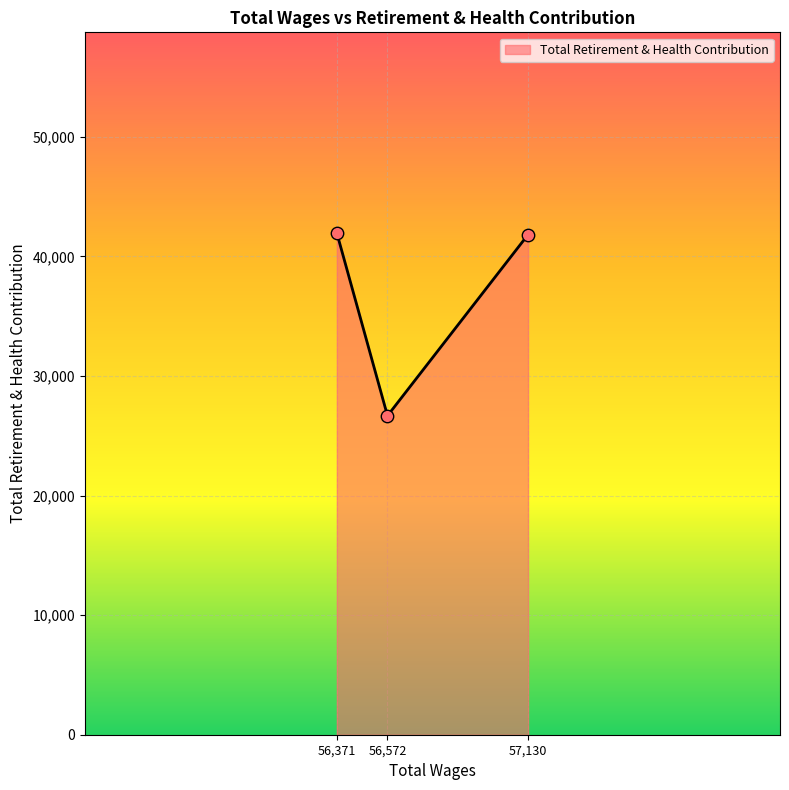

What is the change in value from 56,371 to 56,572?

-15282